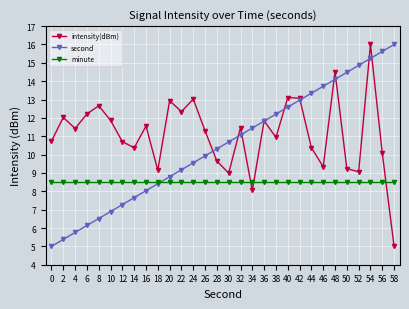

Rank the categories by second value from highest to lowest.

58, 56, 54, 52, 50, 48, 46, 44, 42, 40, 38, 36, 34, 32, 30, 28, 26, 24, 22, 20, 18, 16, 14, 12, 10, 8, 6, 4, 2, 0